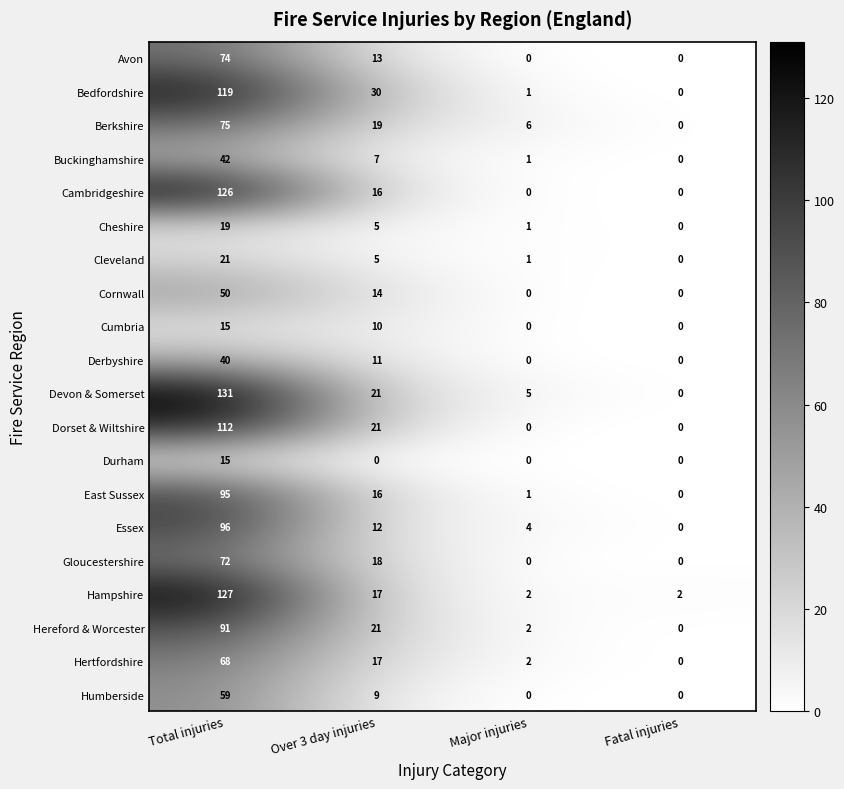

Which series has the largest total across all categories?

Devon & Somerset